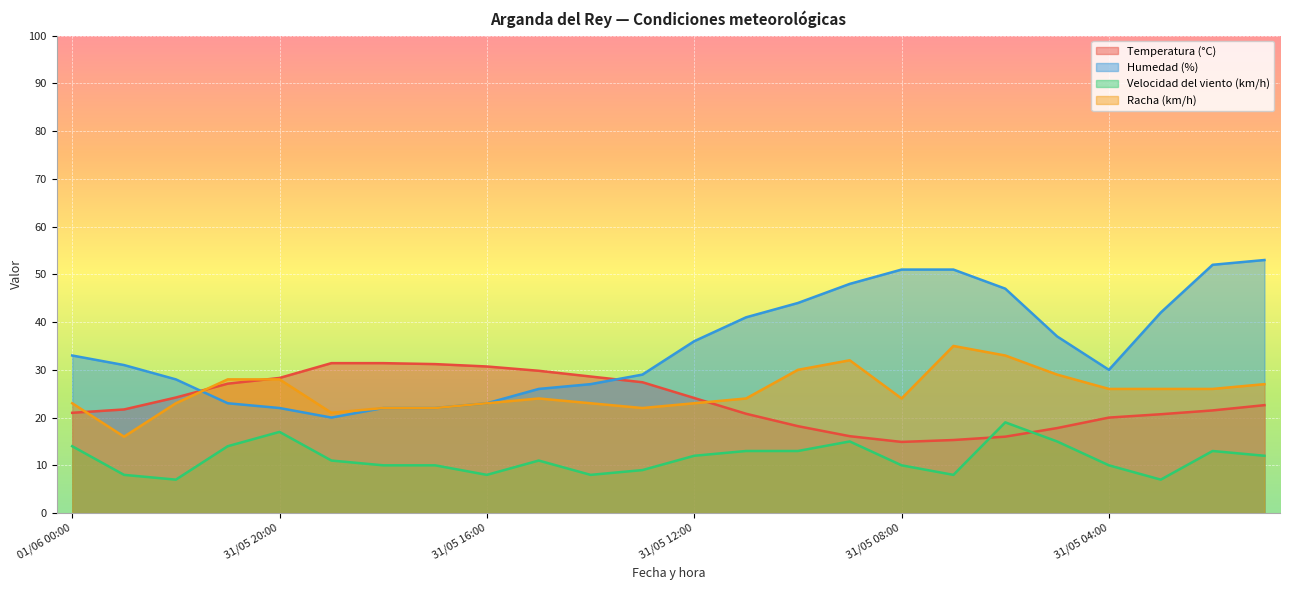

What is the value of the Humedad (%) point at the 6th from the left?

20.0